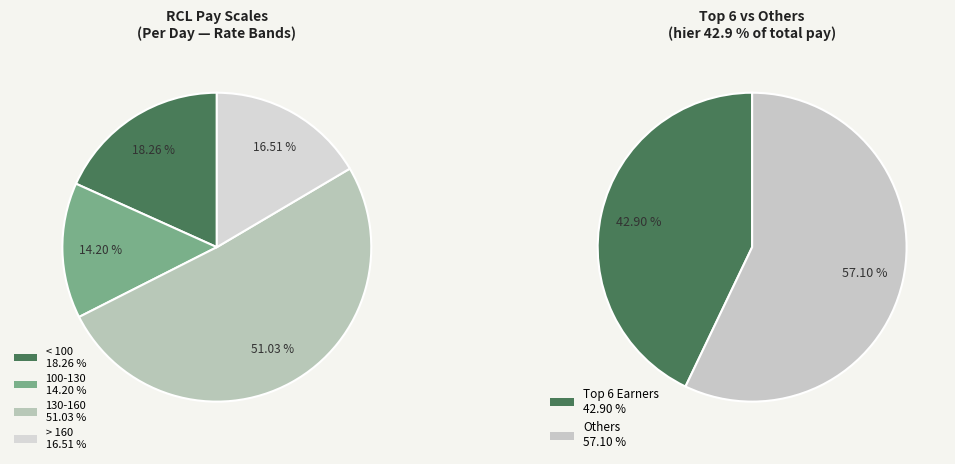

The TURNER.E slice represents 1% of the pie. True or false?

False